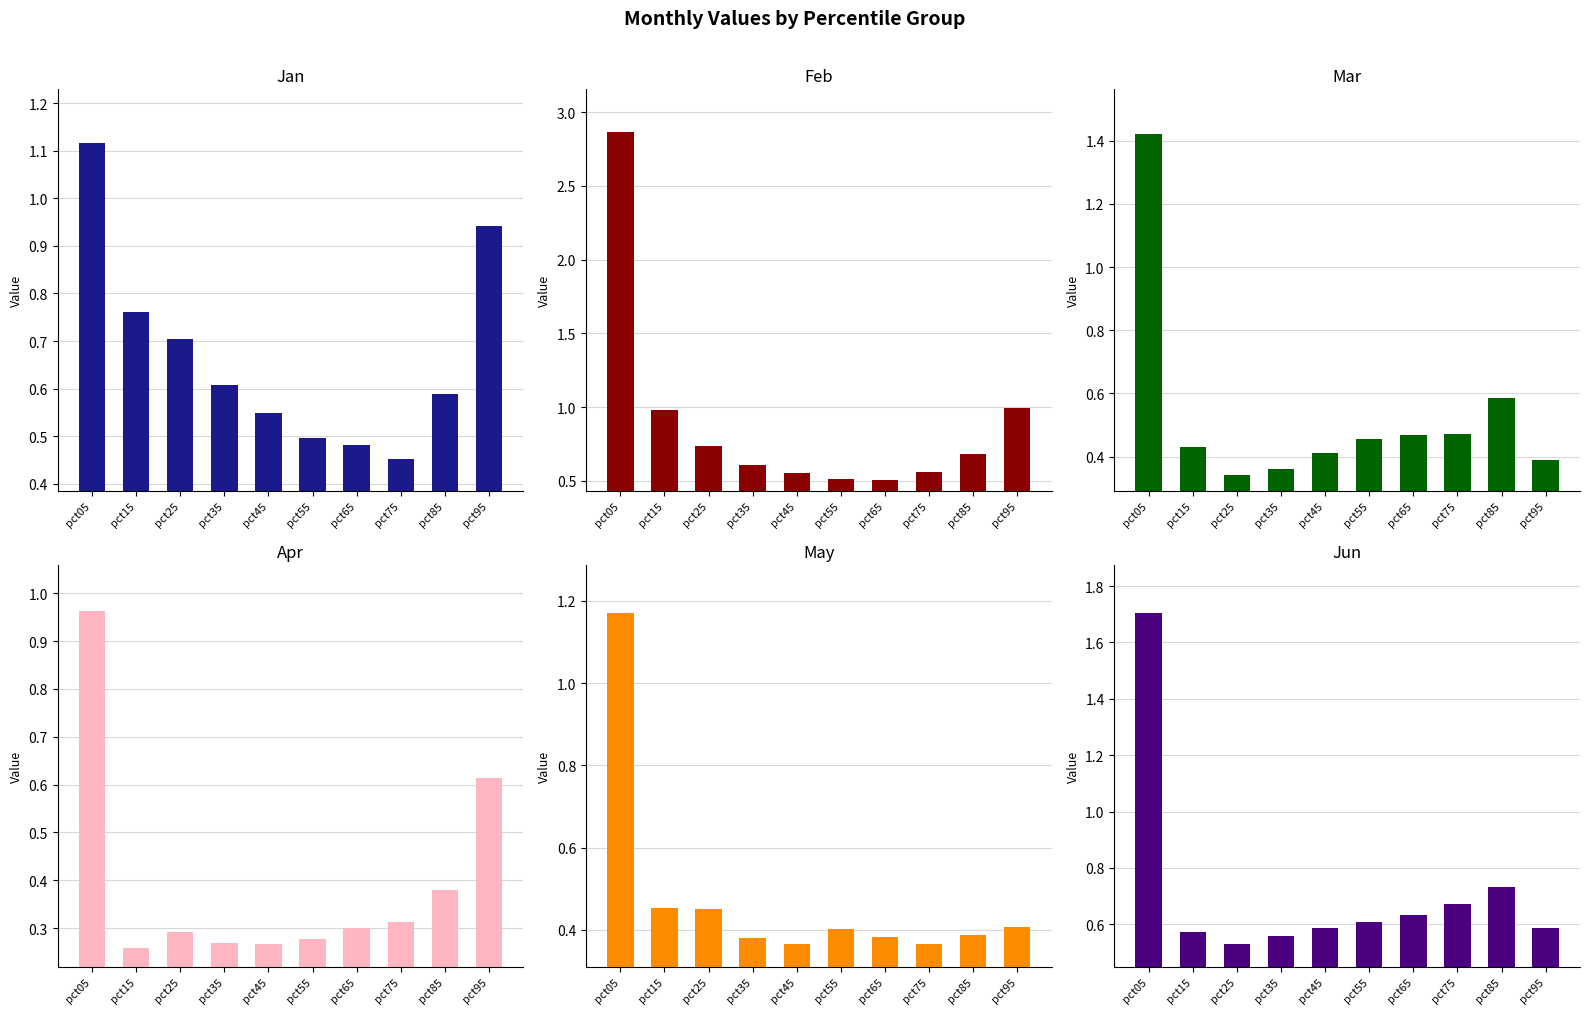

What is the average value of the Jun series?

0.7